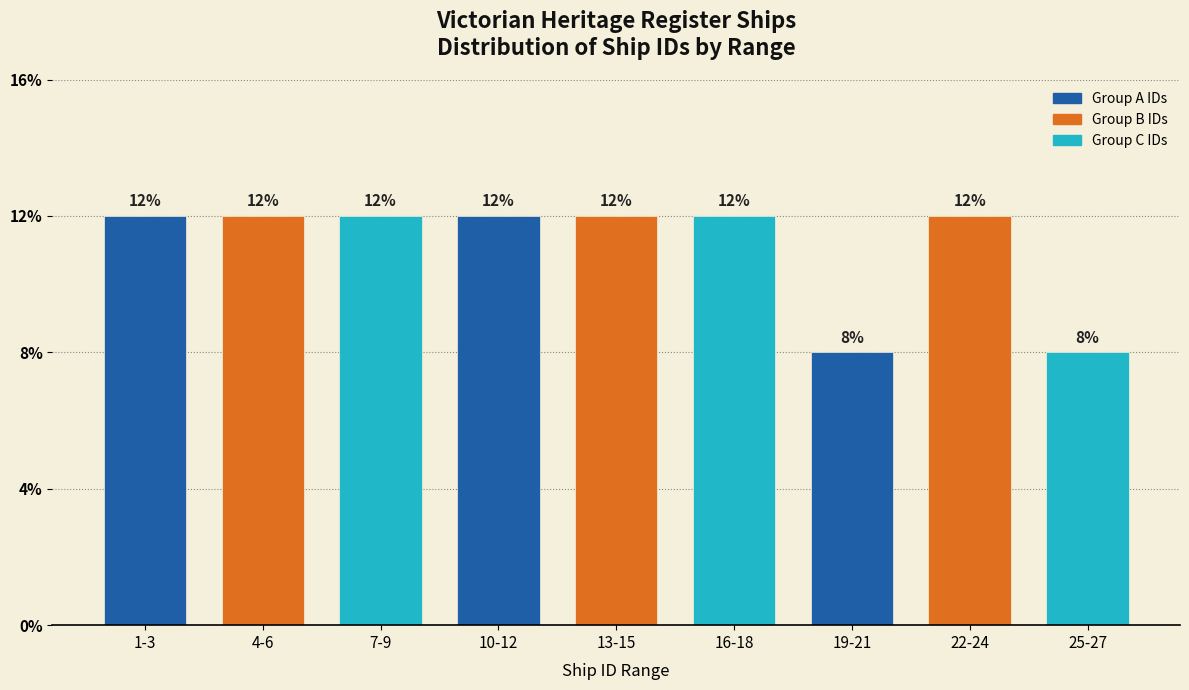

Are the bars horizontal?

No